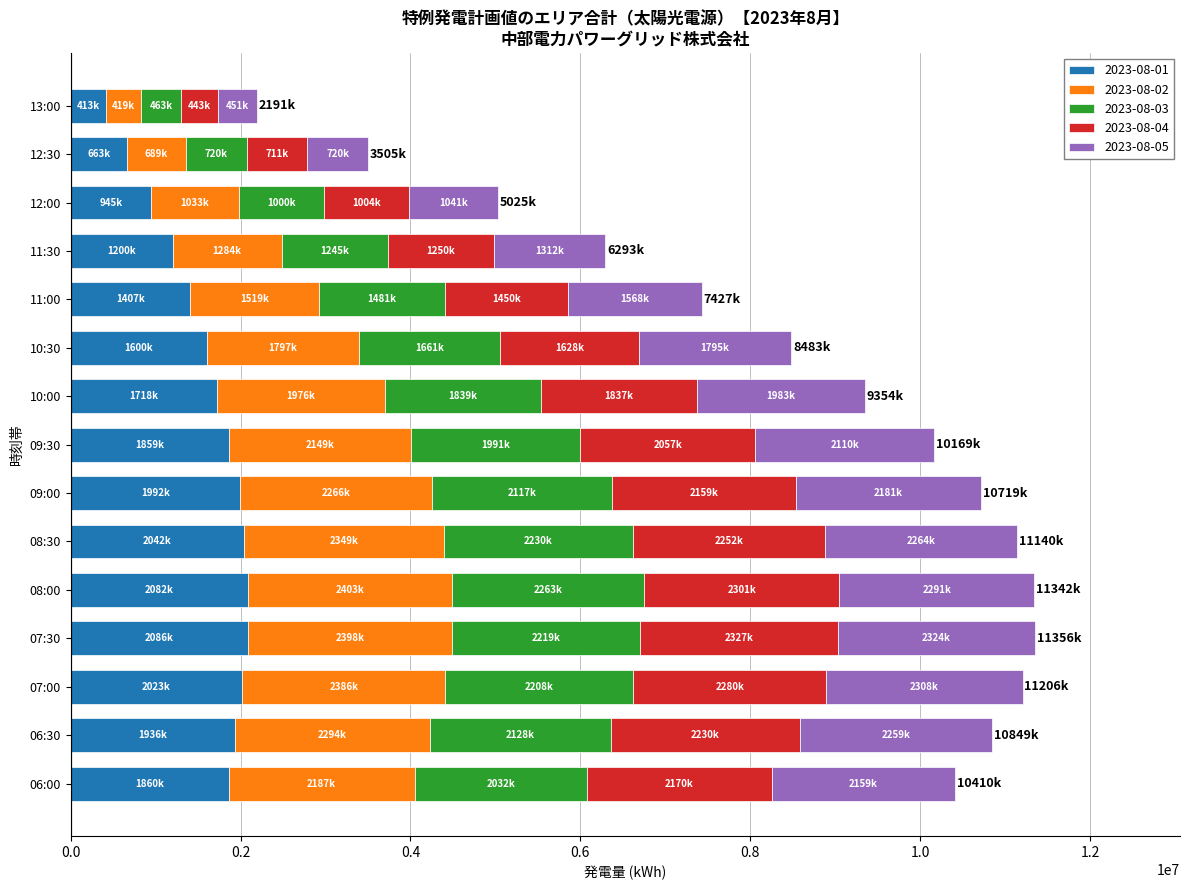

What is the minimum value for 2023-08-01?

413742